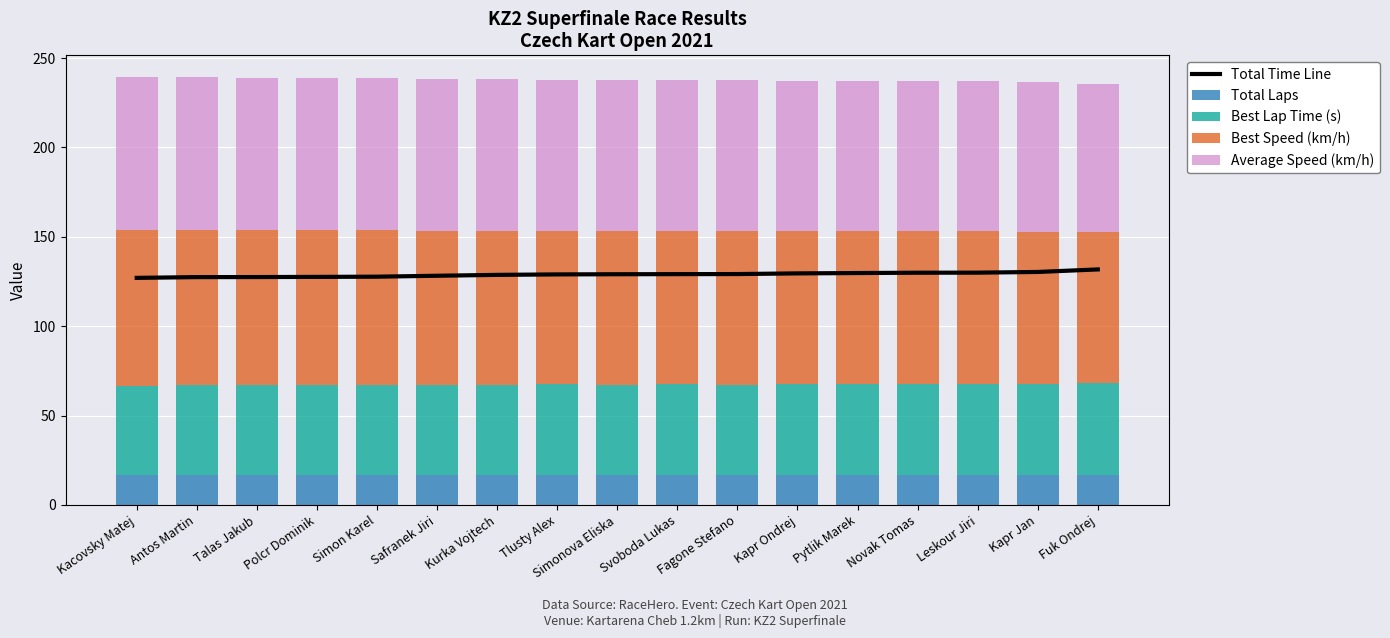

Reading right to left, transcribe all the data shown in this chart.

Total Time Line: 131.8	130.3	130.0	129.9	129.7	129.5	129.2	129.1	129.1	129.0	128.7	128.2	127.7	127.6	127.5	127.5	127.0
Total Laps: 17.0	17.0	17.0	17.0	17.0	17.0	17.0	17.0	17.0	17.0	17.0	17.0	17.0	17.0	17.0	17.0	17.0
Best Lap Time (s): 51.4	50.8	50.5	50.7	50.7	50.5	50.3	50.4	50.1	50.4	50.2	50.3	50.0	49.8	50.0	49.9	49.7
Best Speed (km/h): 84.3	85.1	85.6	85.3	85.4	85.7	86.0	85.9	86.4	85.8	86.2	86.1	86.6	86.8	86.6	86.8	87.1
Average Speed (km/h): 82.7	83.6	83.9	83.9	84.0	84.1	84.4	84.4	84.4	84.5	84.7	85.0	85.3	85.4	85.5	85.5	85.8